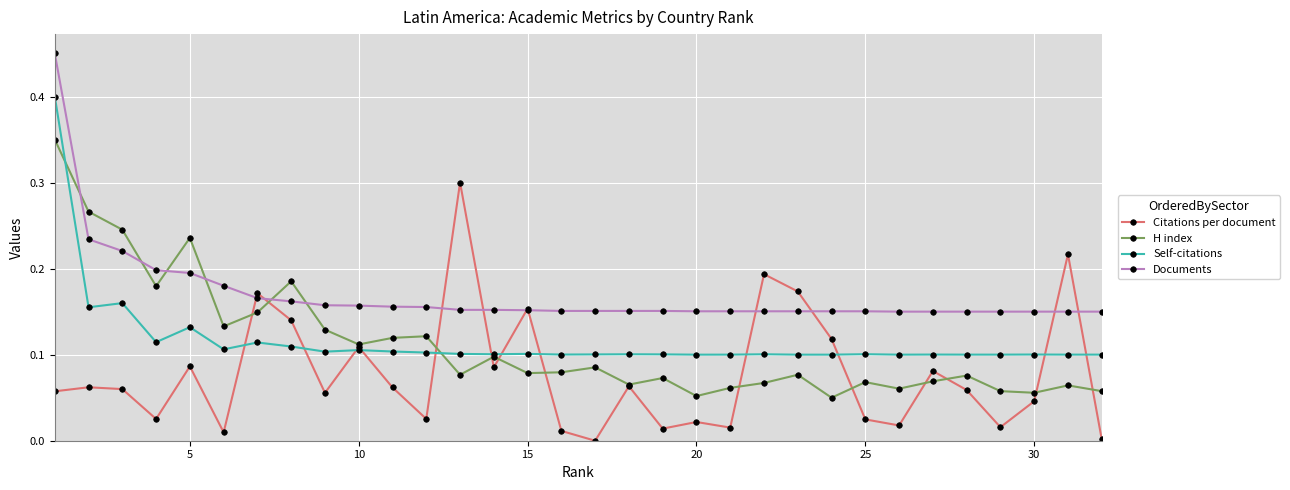

True or false: Self-citations and Documents intersect in this chart.

False